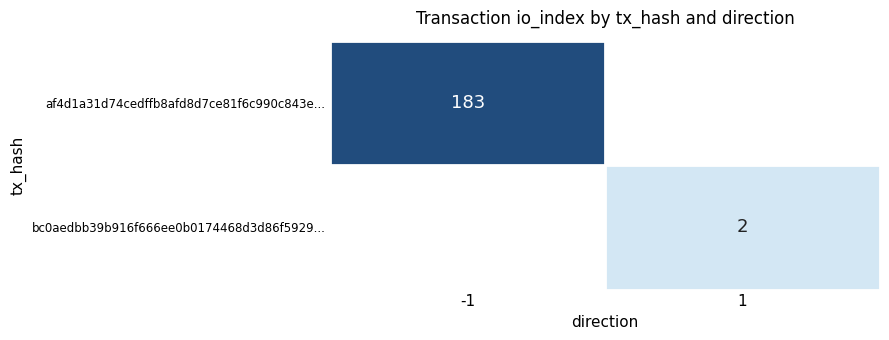

The value of af4d1a31d74cedffb8afd8d7ce81f6c990c843e... at -1 is 63. True or false?

False